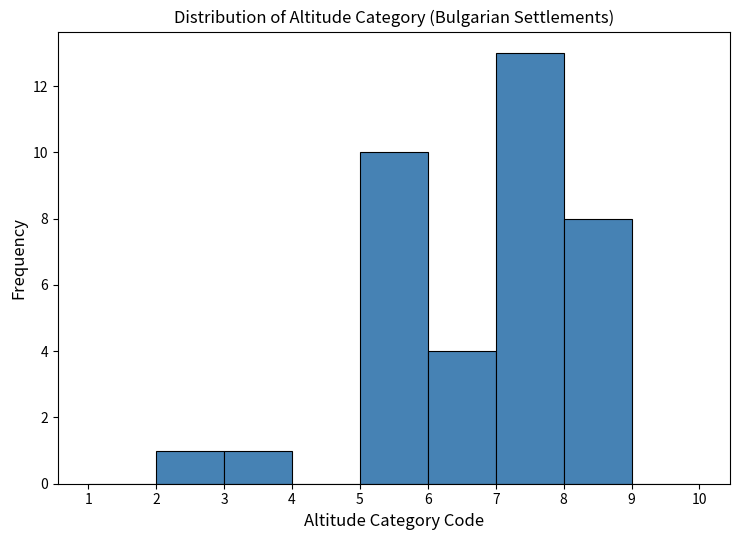

Over which range of the x-axis is the bar tallest?

7 to 8